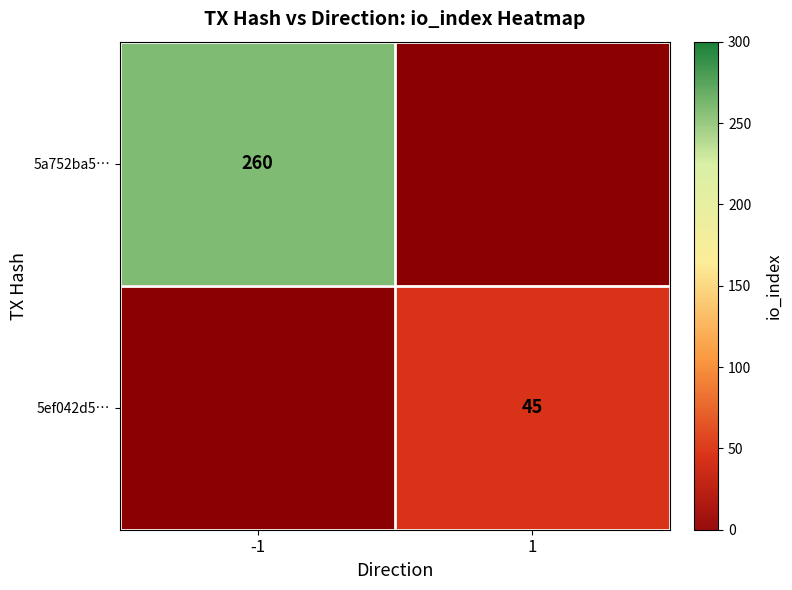

The value of 5ef042d5… at 1 is 29. True or false?

False